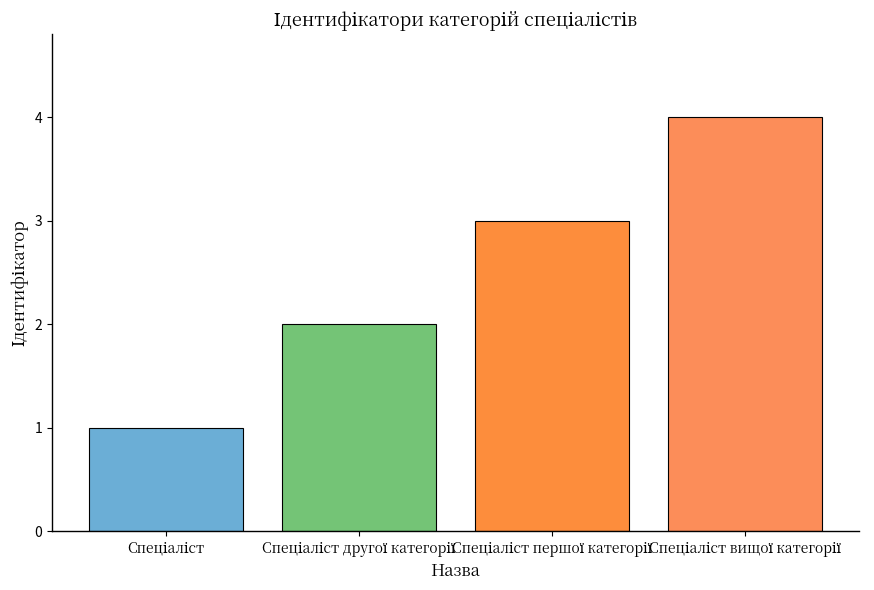

Reading left to right, what are all the values shown in this chart?

1	2	3	4